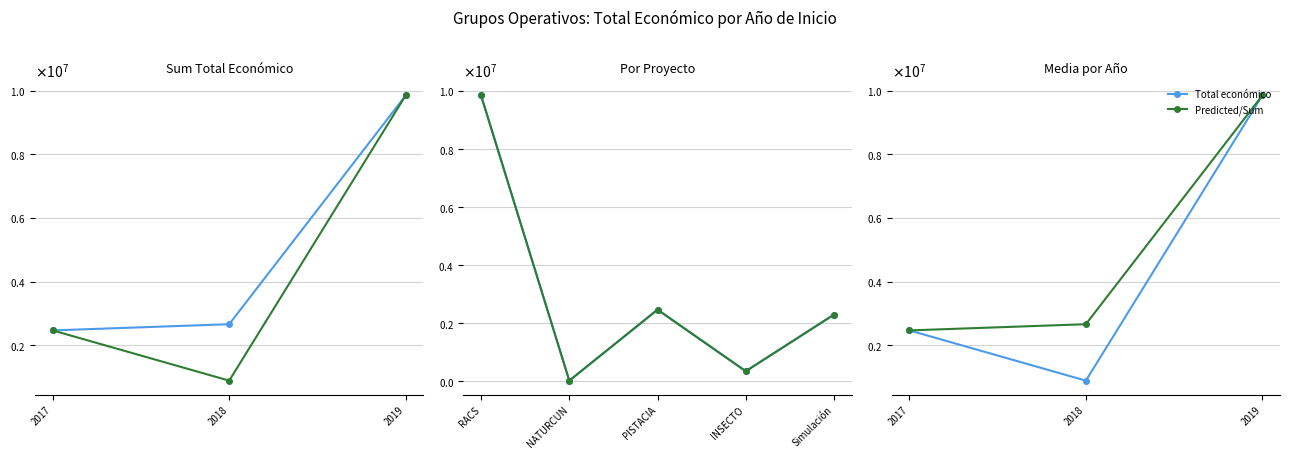

Count the Total económico values in the range 886596 to 9847932.

3